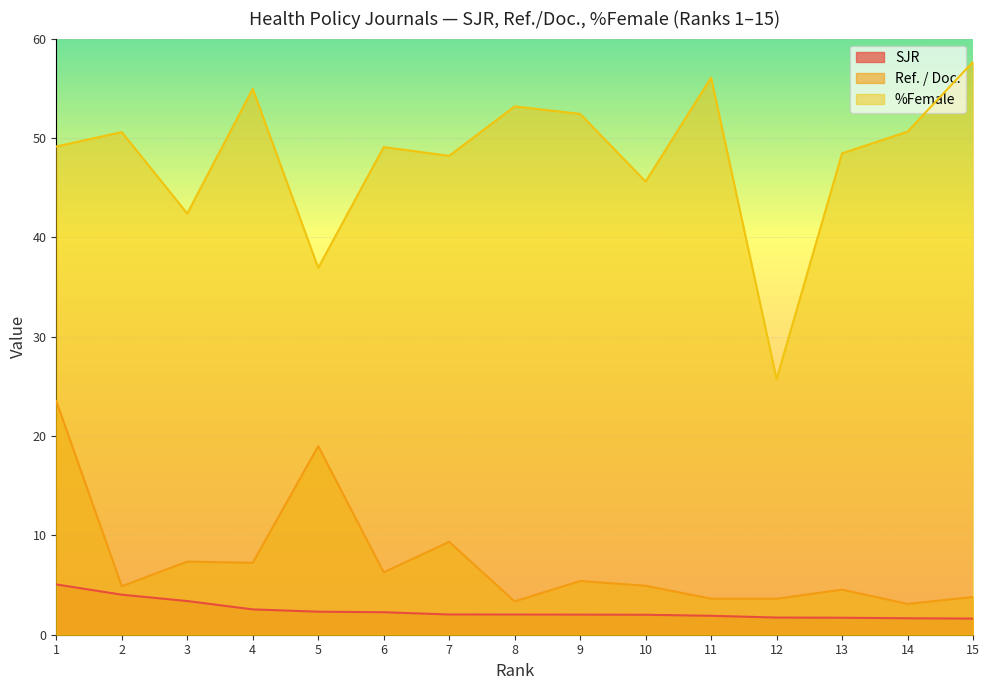

Is it true that Ref. / Doc. equals 8.1 at 5?

False